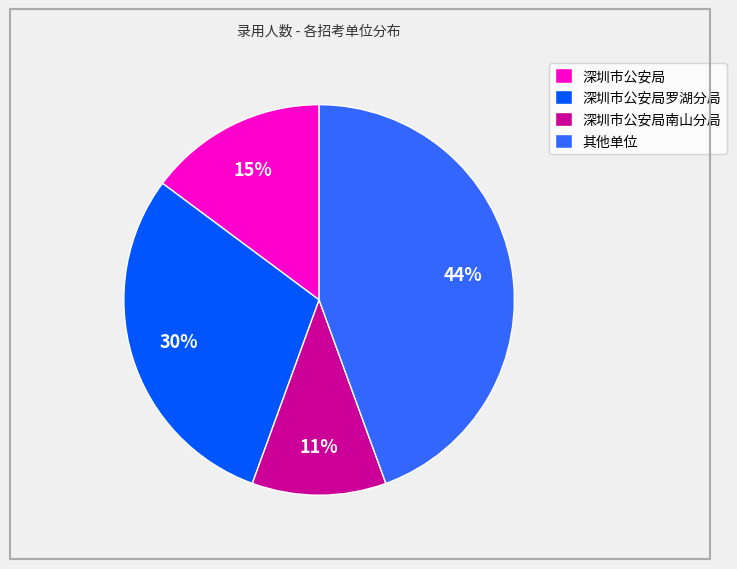

Rank the categories by value from lowest to highest.

深圳市公安局南山分局, 深圳市公安局, 深圳市公安局罗湖分局, 其他单位